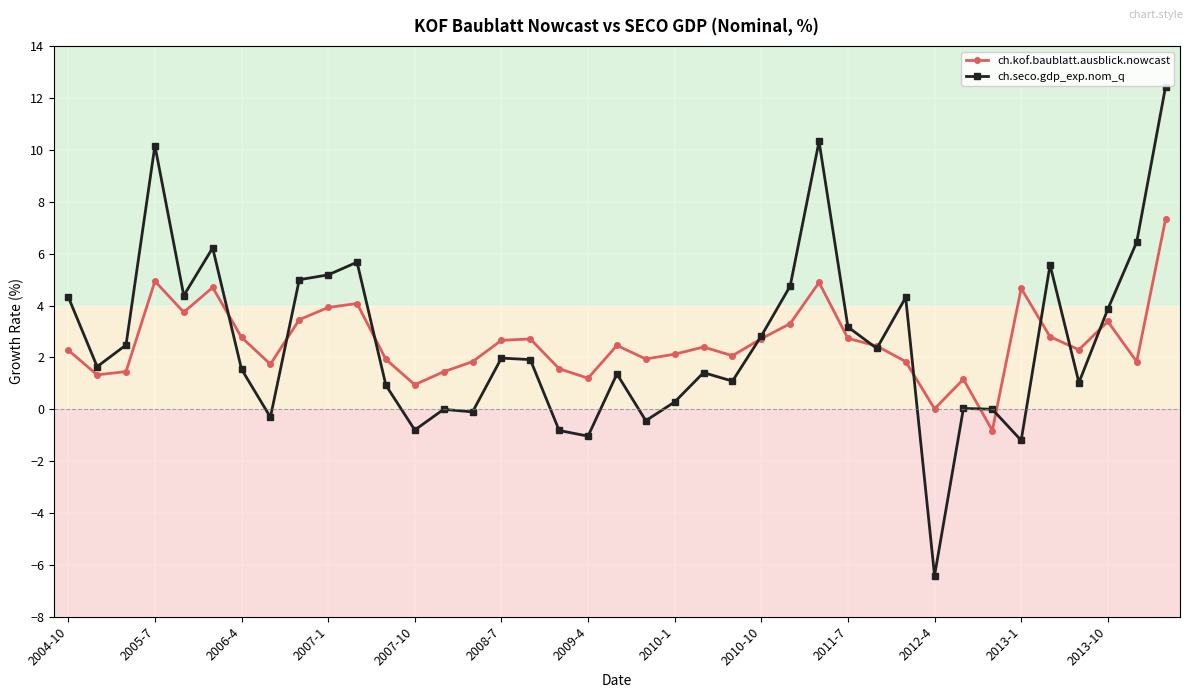

What is the maximum value for ch.kof.baublatt.ausblick.nowcast?

7.3